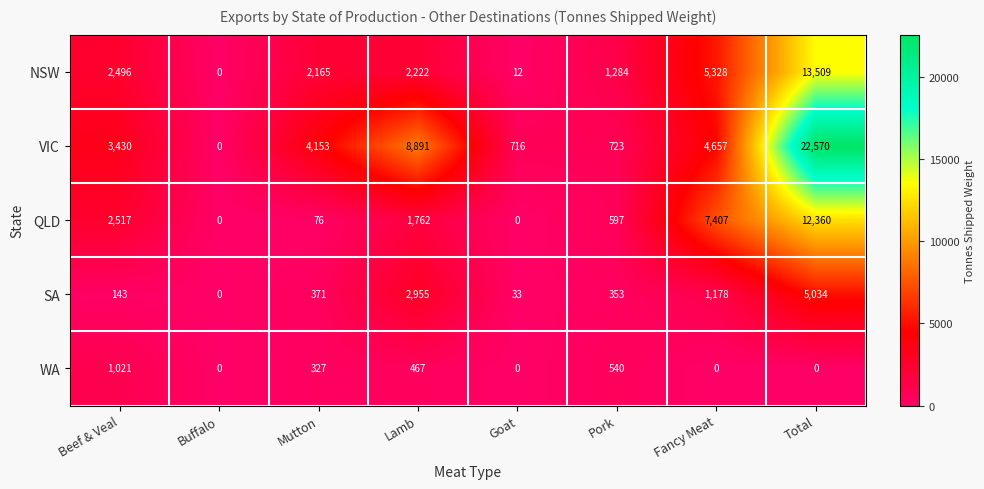

What is the average value of the WA series?

294